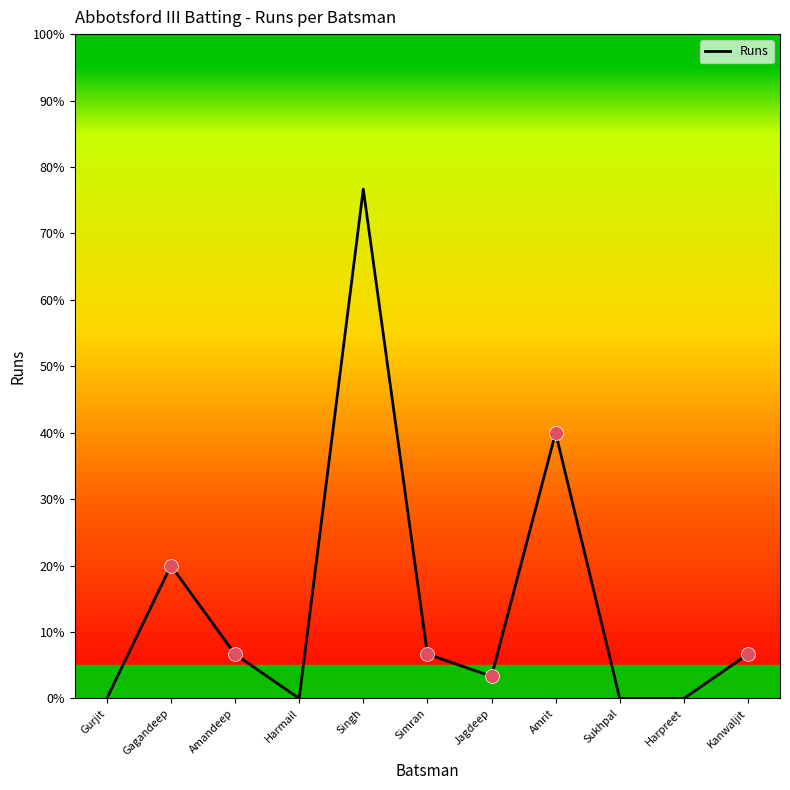

At which category does the chart reach its peak across all series?

Singh